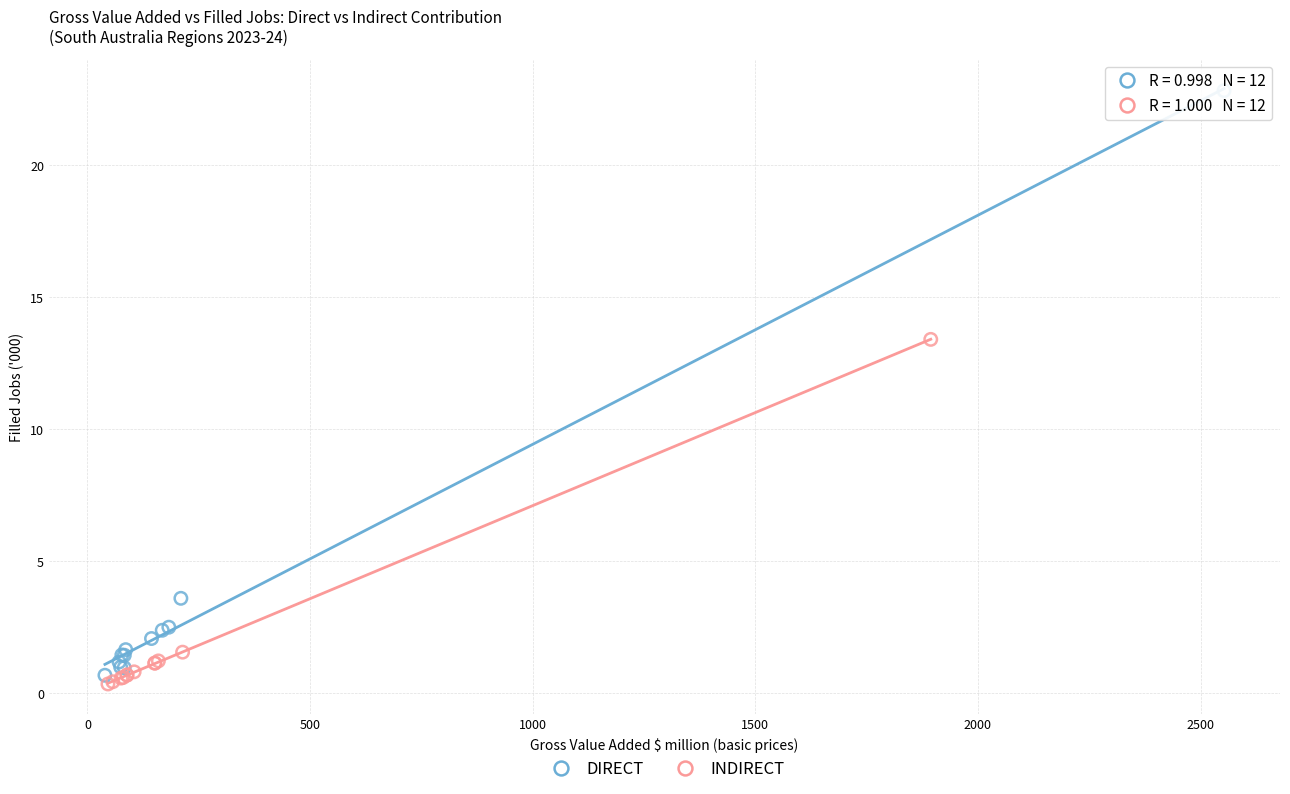

Which series contains the highest Y value?

DIRECT